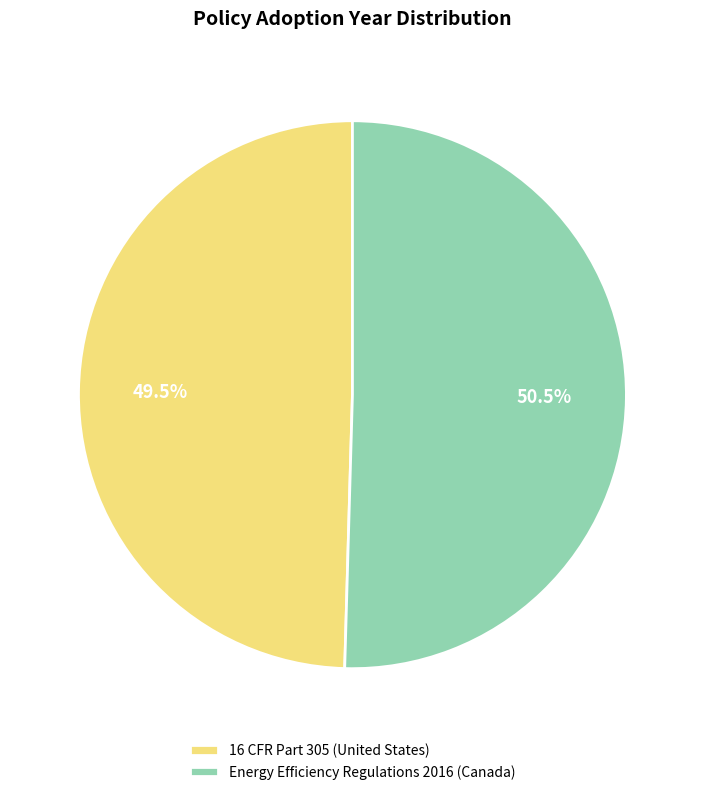

What is the majority slice?

Energy Efficiency Regulations 2016 (Canada)